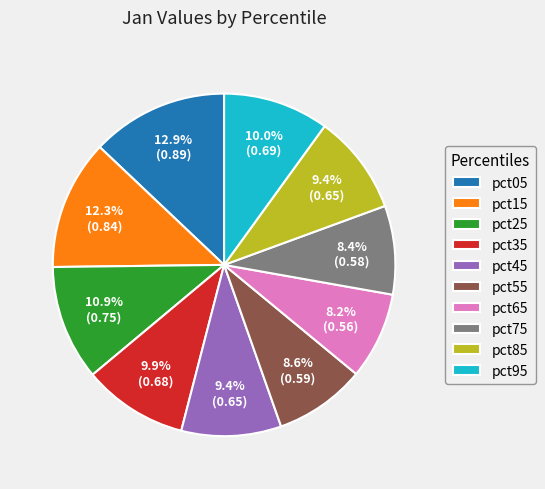

Does pct65 account for over 50% of the chart?

No